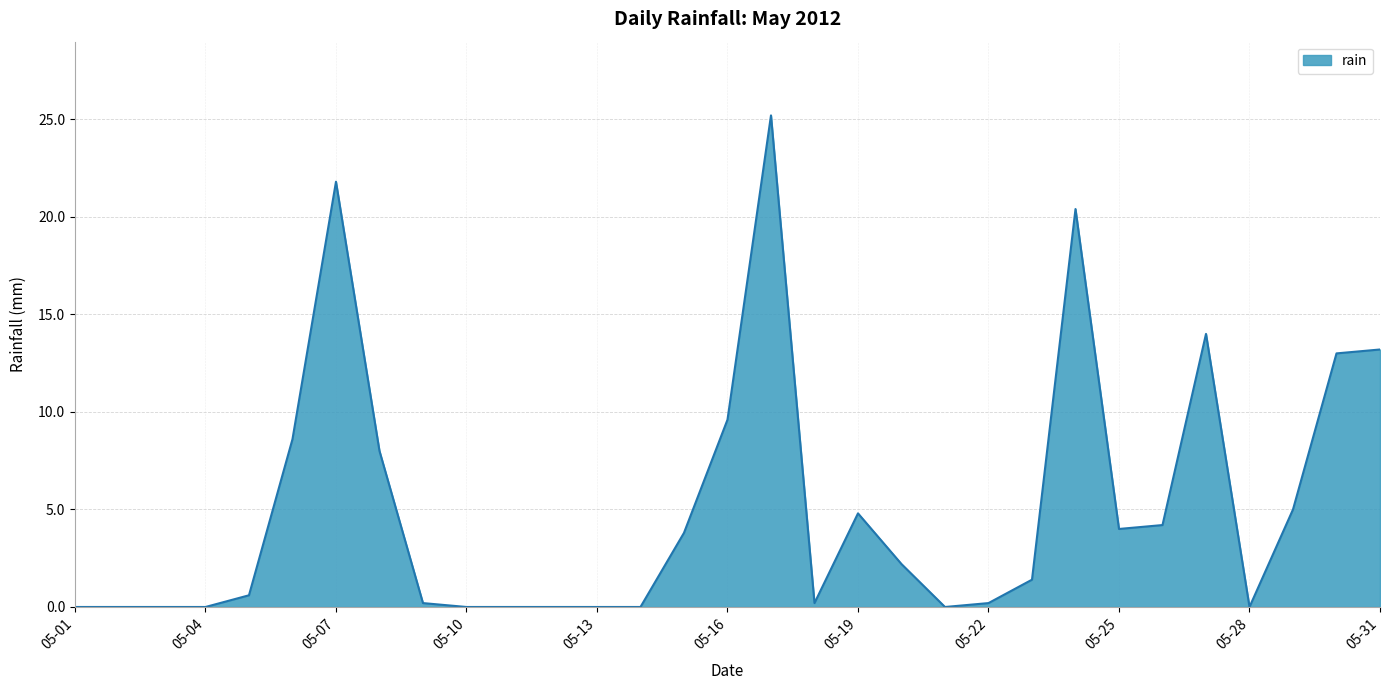

What is the greatest value displayed?

25.2